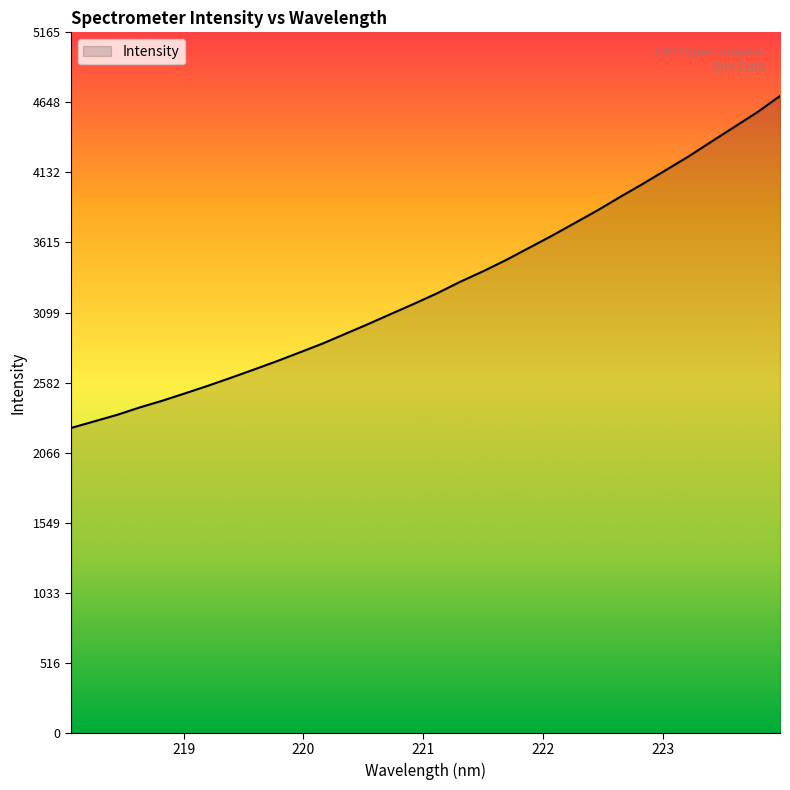

What is the average value?

3297.3